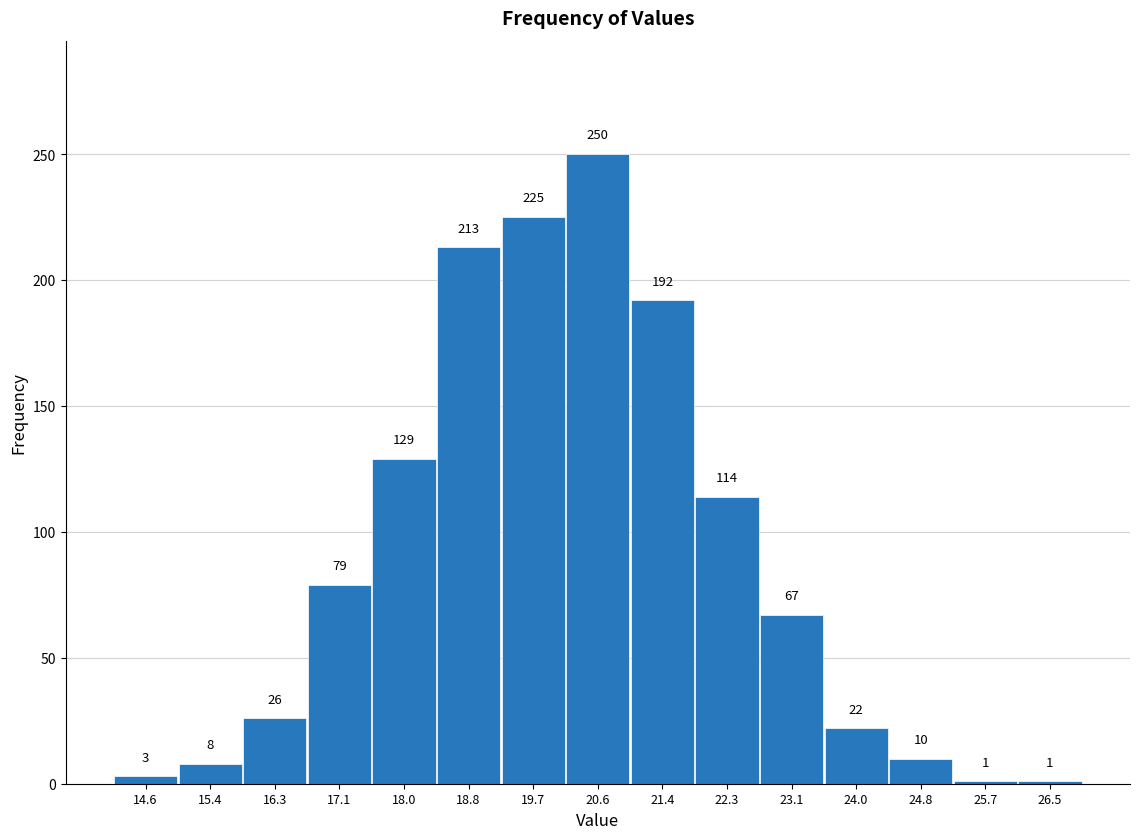

What is the height of the bar covering 16.7 to 17.6 on the x-axis? The bar edges are not printed on the chart, so give them approximately, as read against the axis.

79